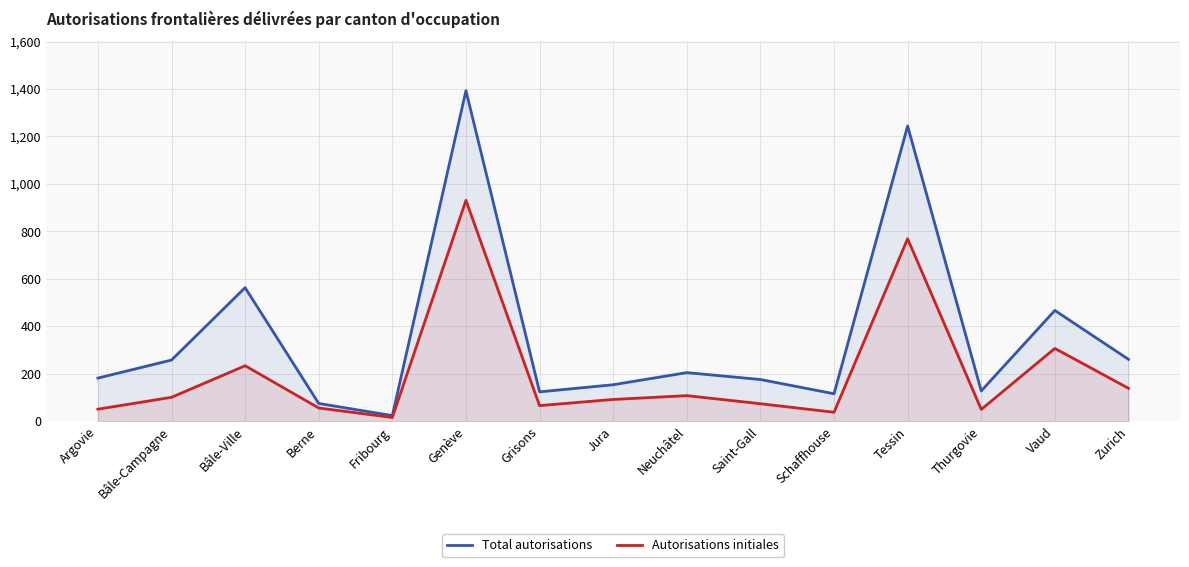

How many lines are shown in the chart?

2